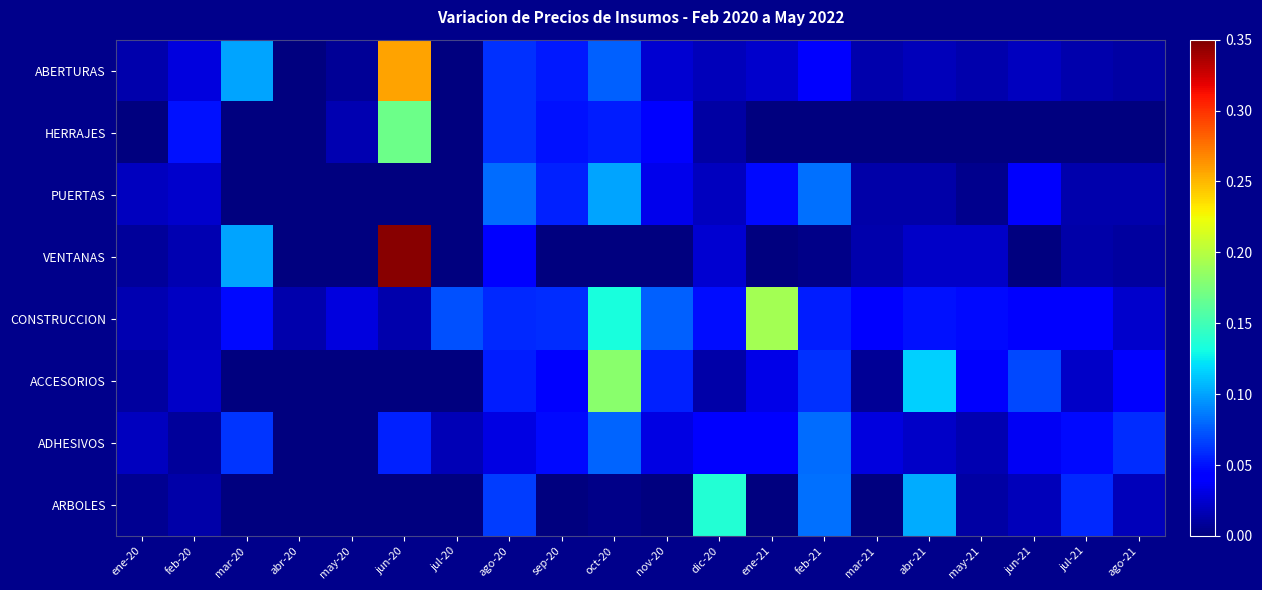

At how many categories does at least one series exceed 0?

20